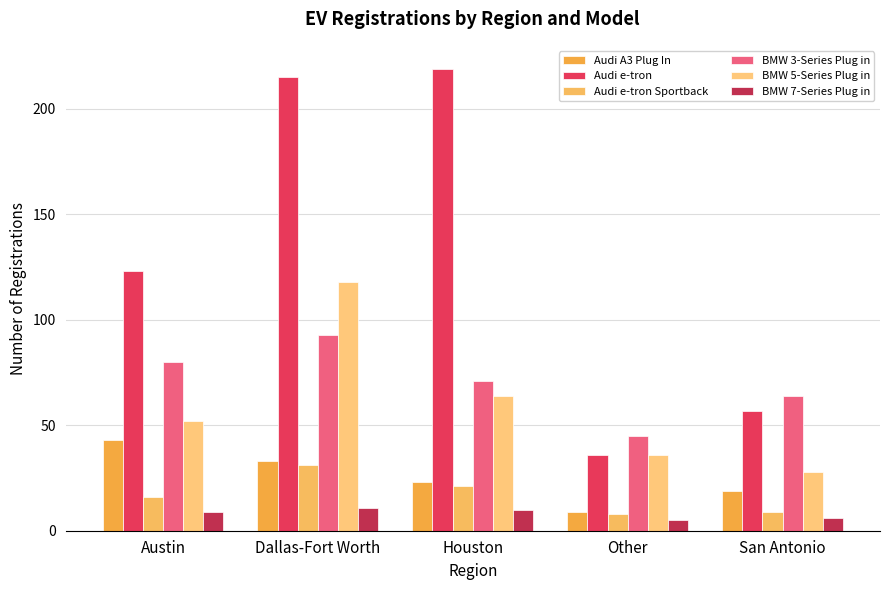

How many groups of bars are there?

5